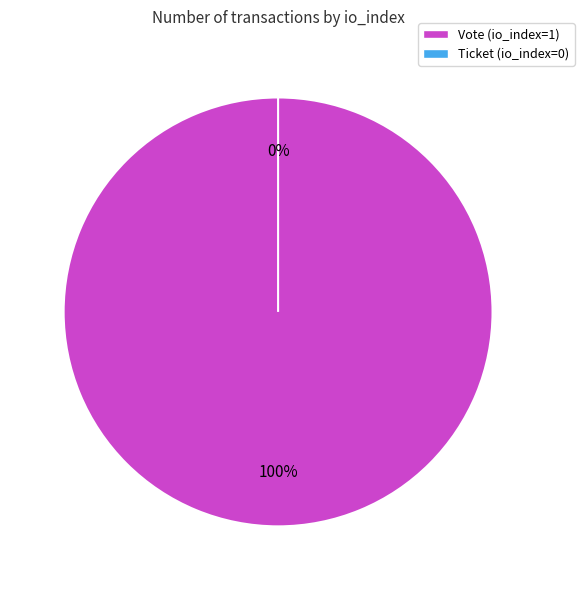

How many slices are in this pie chart?

2